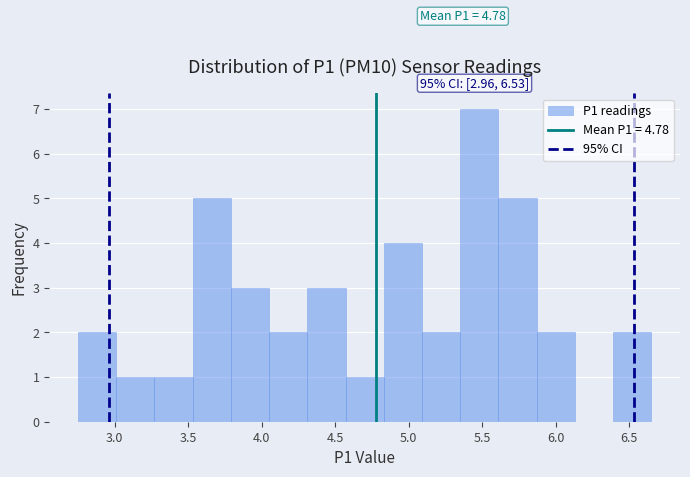

Over which range of the x-axis is the bar tallest?

5.35 to 5.61